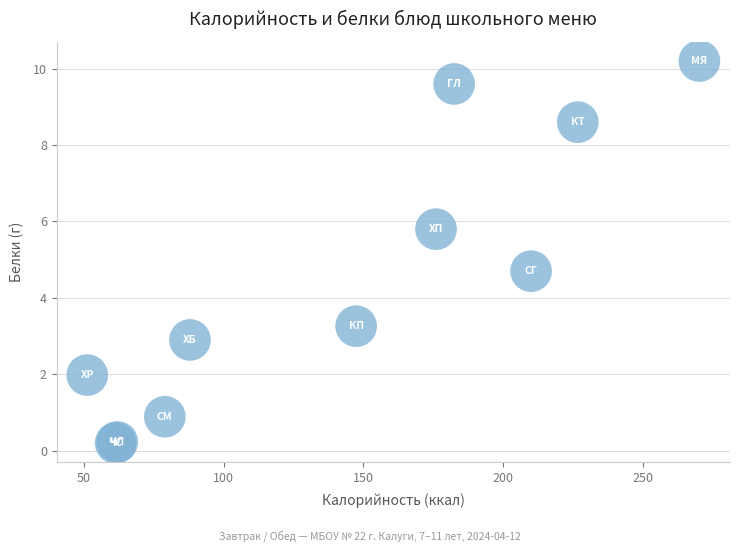

What Y value in the scatter plot is closest to 5?

4.7